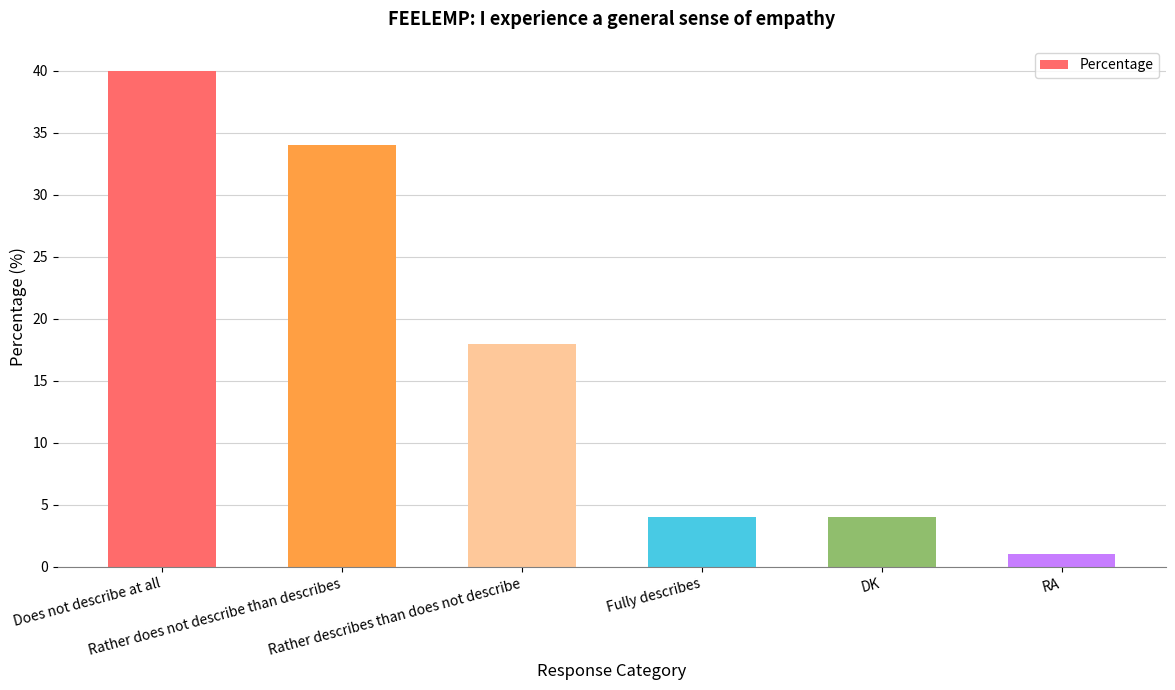

What is the difference between the second highest and minimum values?

33